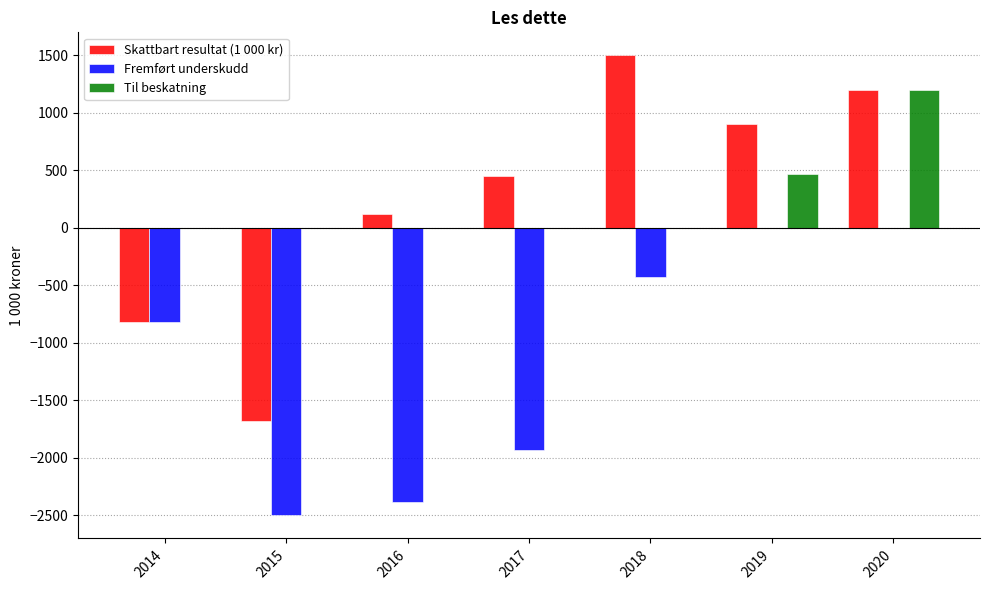

How many data points does each series have?

7